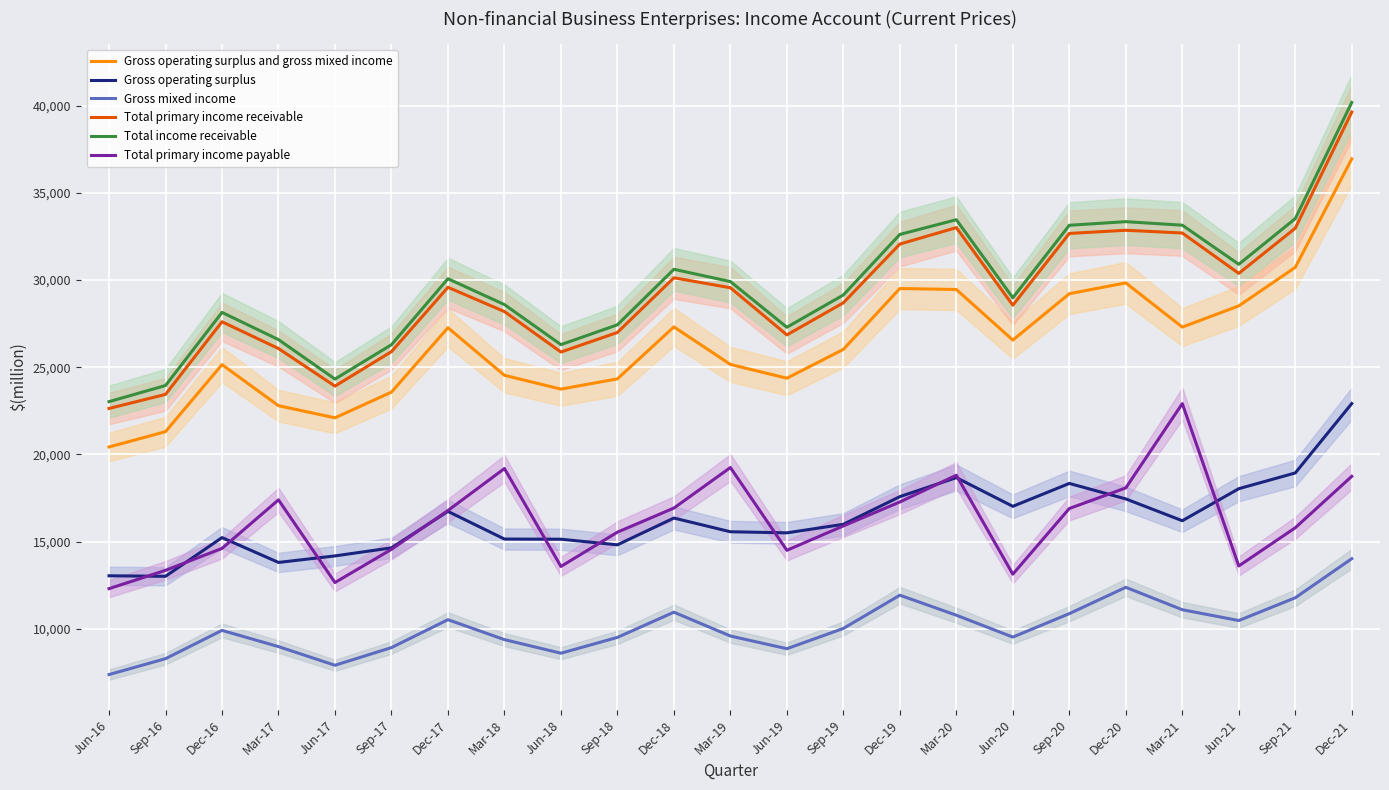

What is the difference between the highest and lowest values at Sep-20?

22264